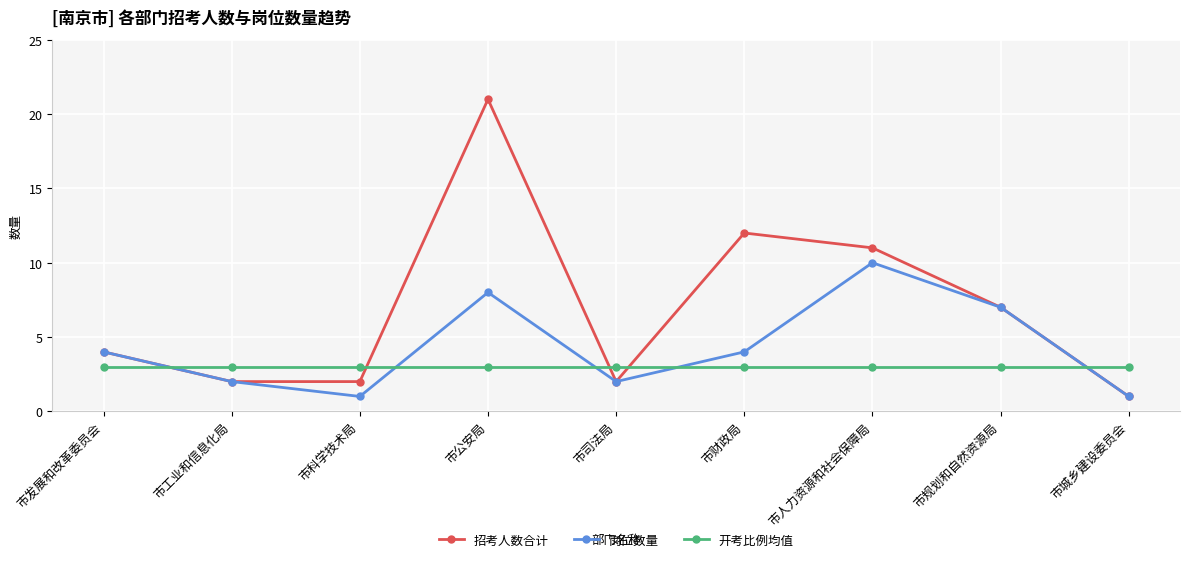

What is the sum of the 岗位数量 values at 市人力资源和社会保障局 and 市司法局?

12